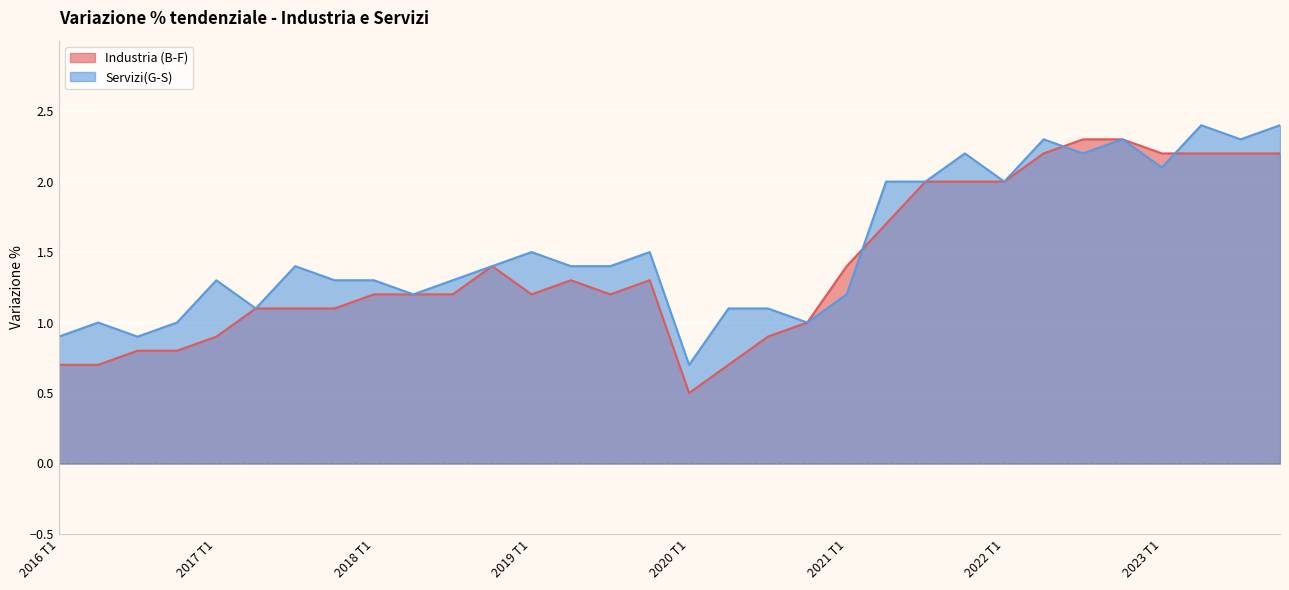

How many times do Industria (B-F) and Servizi(G-S) cross each other?

3